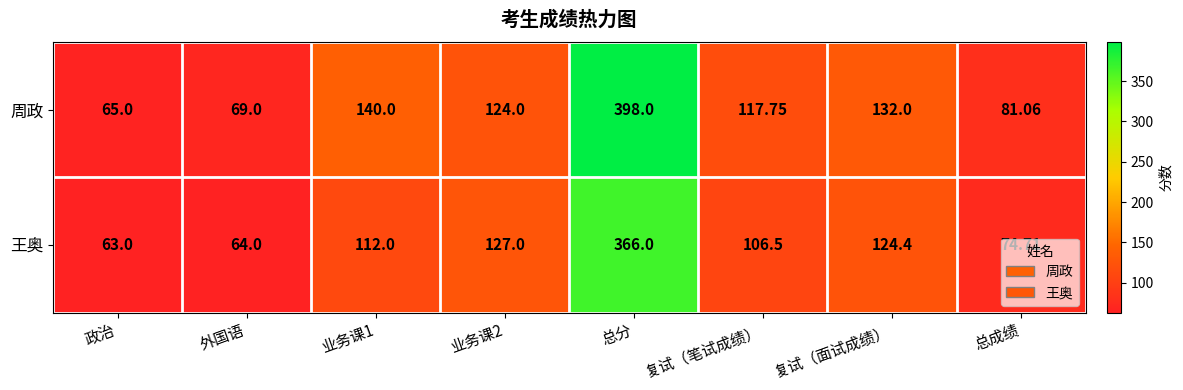

List the series in order of their peak value, highest first.

周政, 王奥